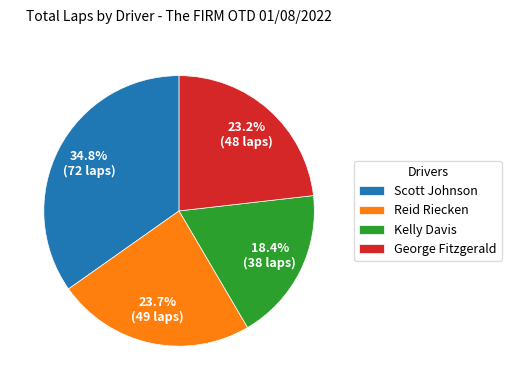

Approximately how many times larger is the value at Scott Johnson compared to Reid Riecken?

1.5